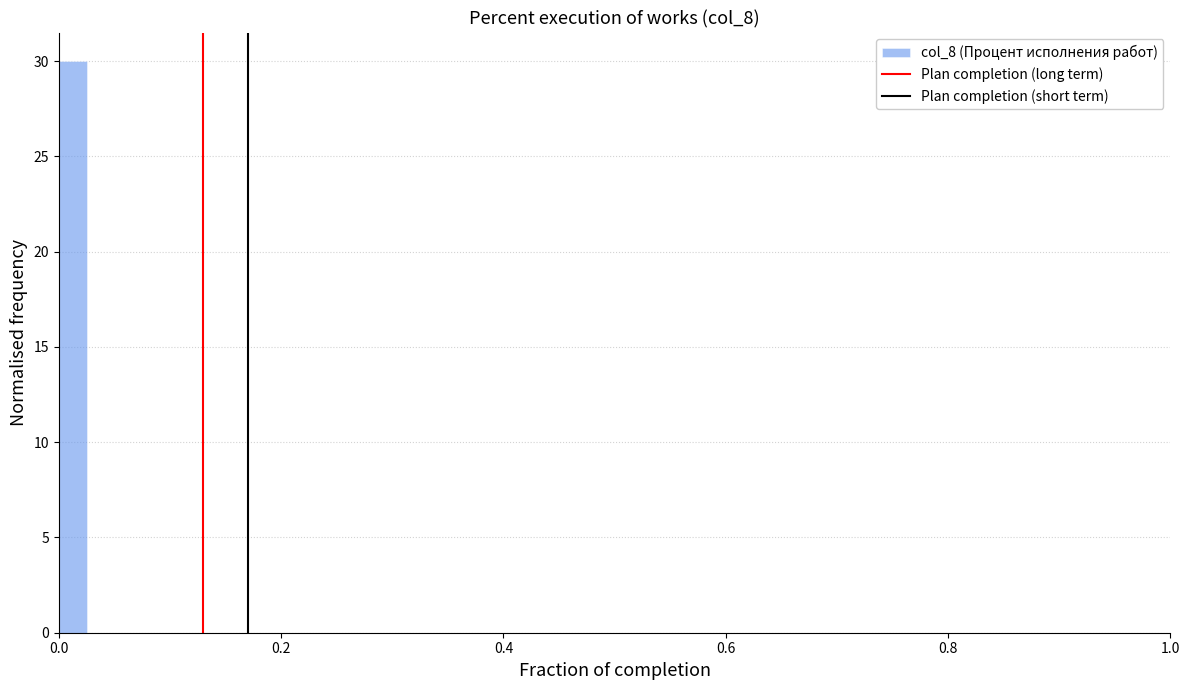

Around what value on the x-axis is the tallest bar? Give the approximate position of its centre, as read against the axis.

0.02